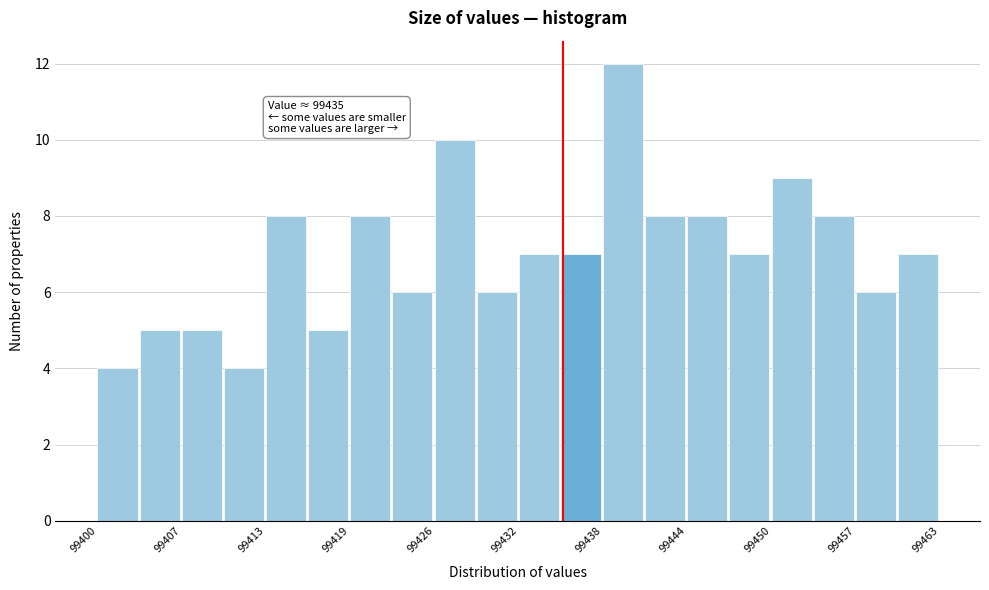

Around what value on the x-axis is the tallest bar? Give the approximate position of its centre, as read against the axis.

99439